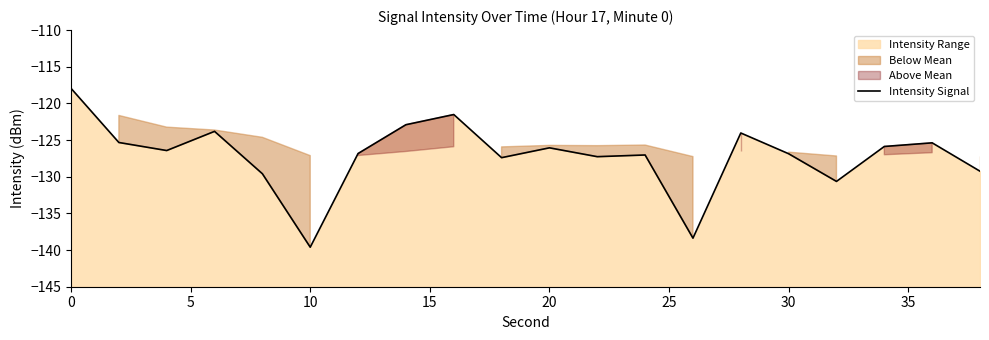

What is the greatest value displayed?

-117.9